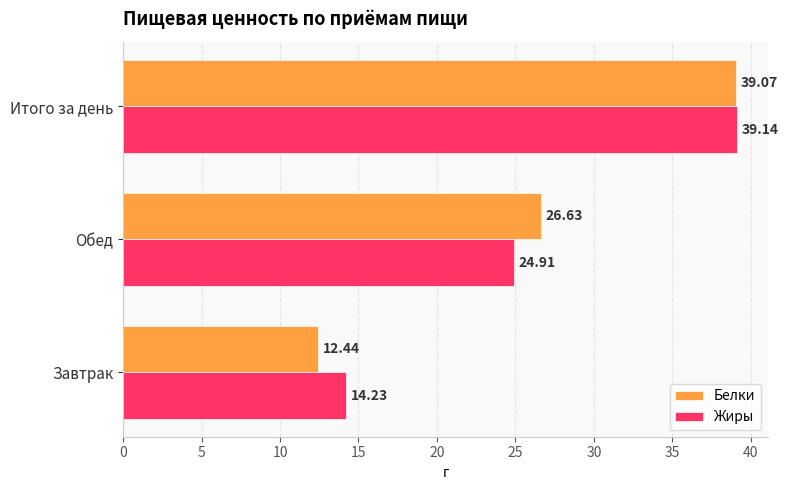

Which series has the largest range (max minus min)?

Белки